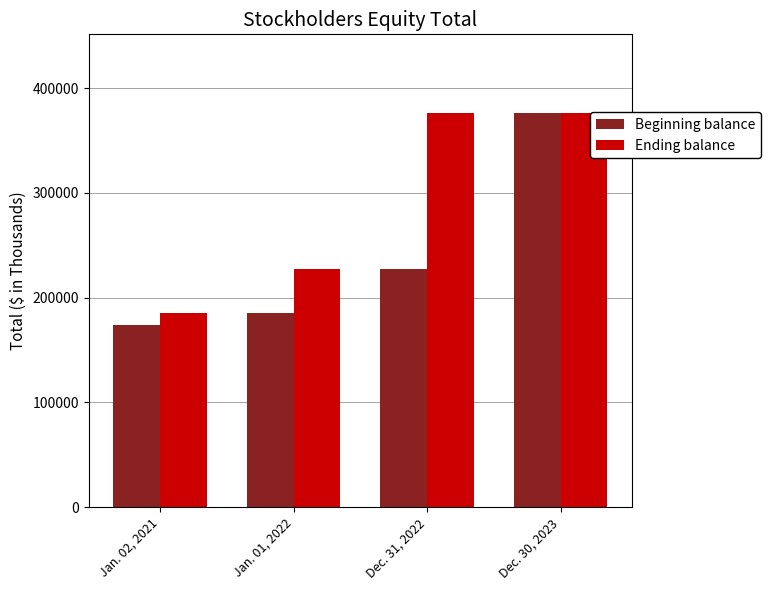

What is the approximate value of Beginning balance at Dec. 30, 2023?

376055